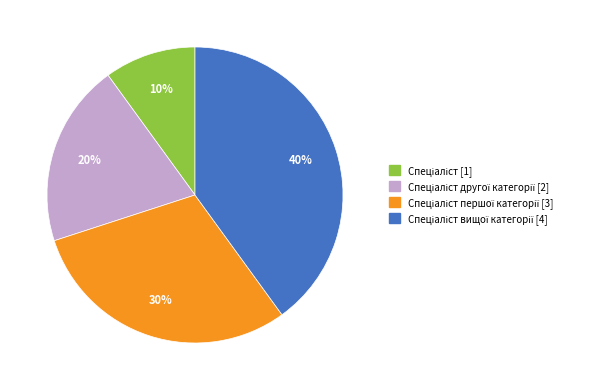

Is there a majority slice in this chart?

No